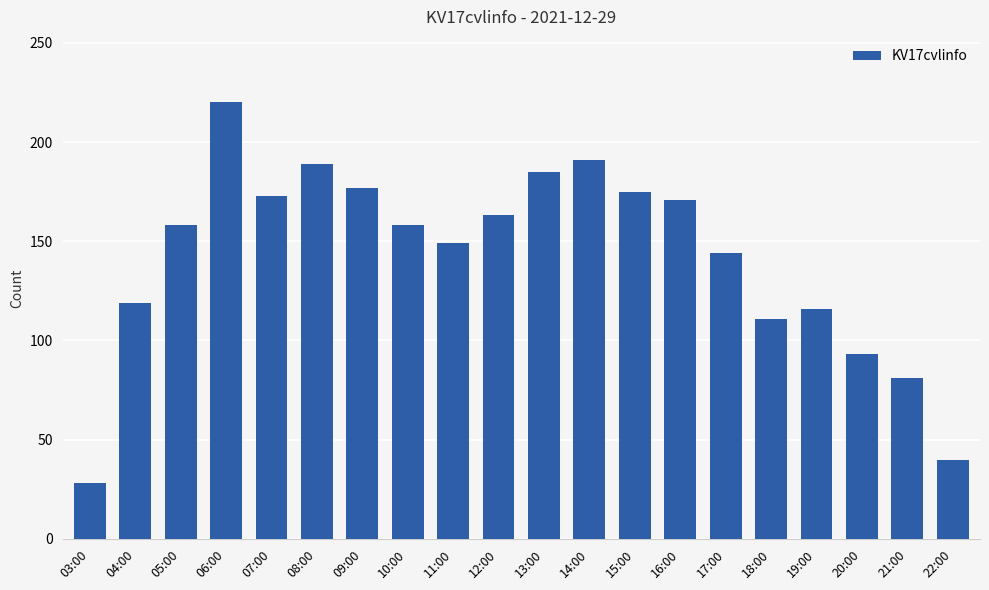

What is the difference between the values at 12:00 and 04:00?

44